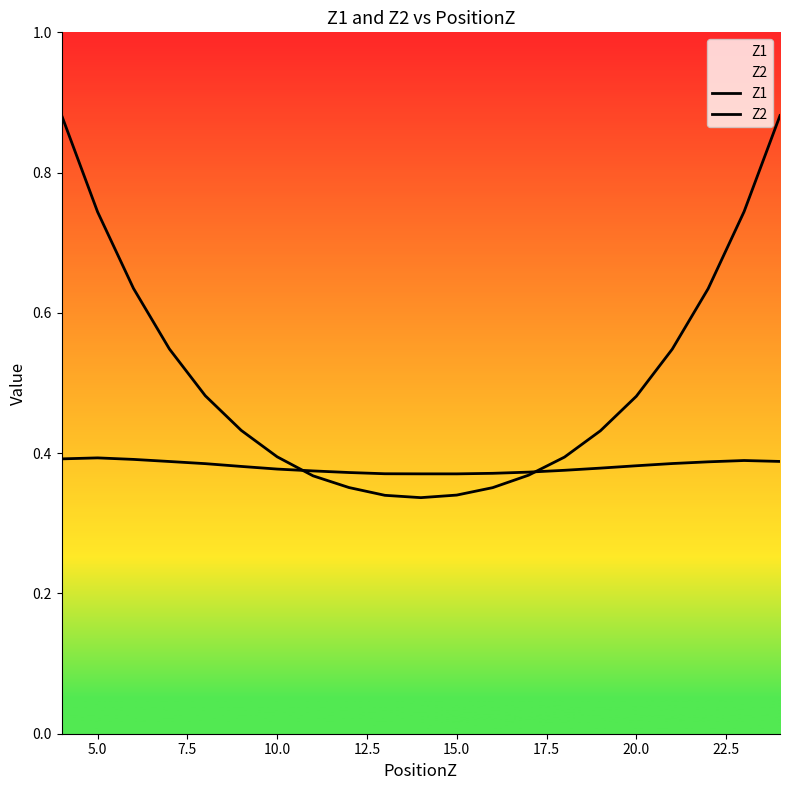

Is it true that Z1 equals 0.4 at 22.5?

True